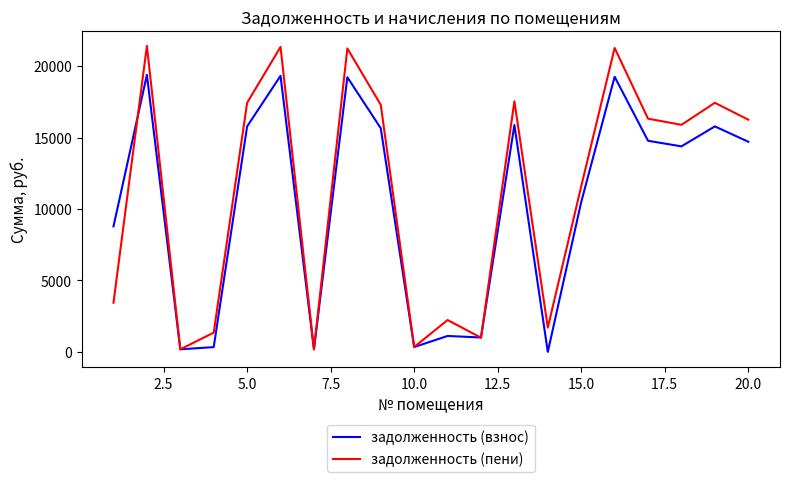

What is the maximum value for задолженность (пени)?

21424.0